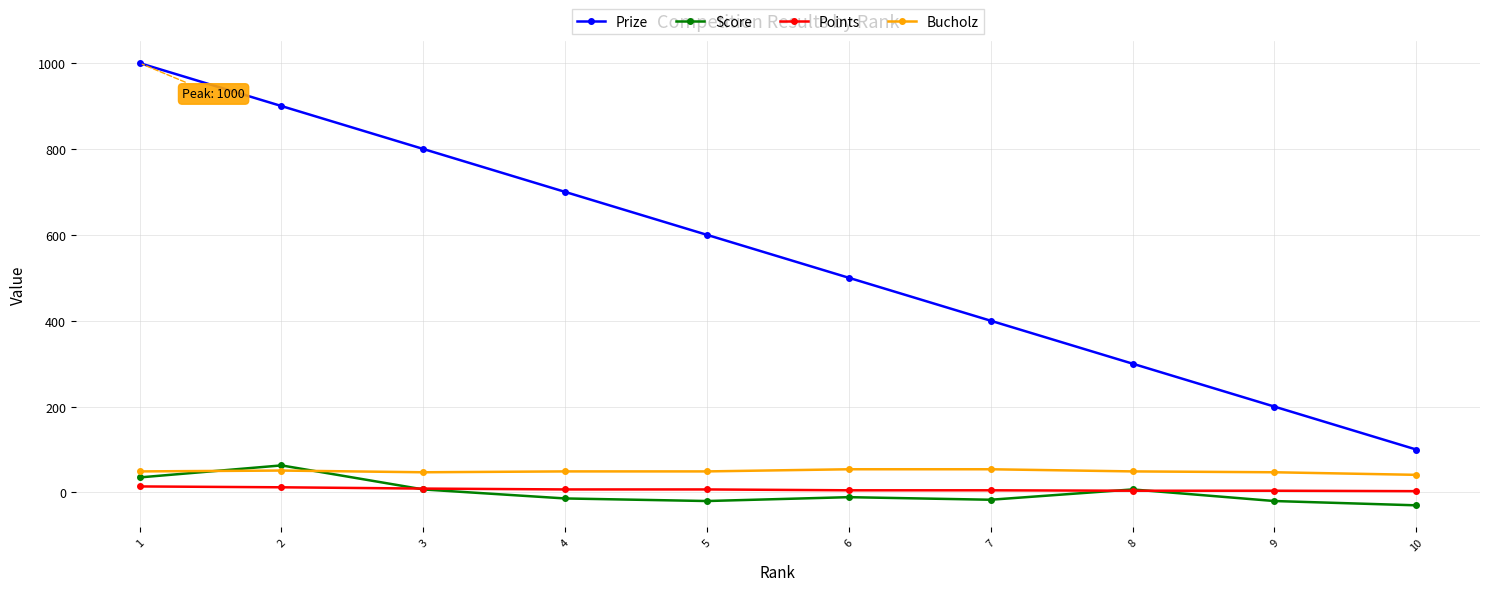

The Prize series shows 700 at 4. True or false?

True